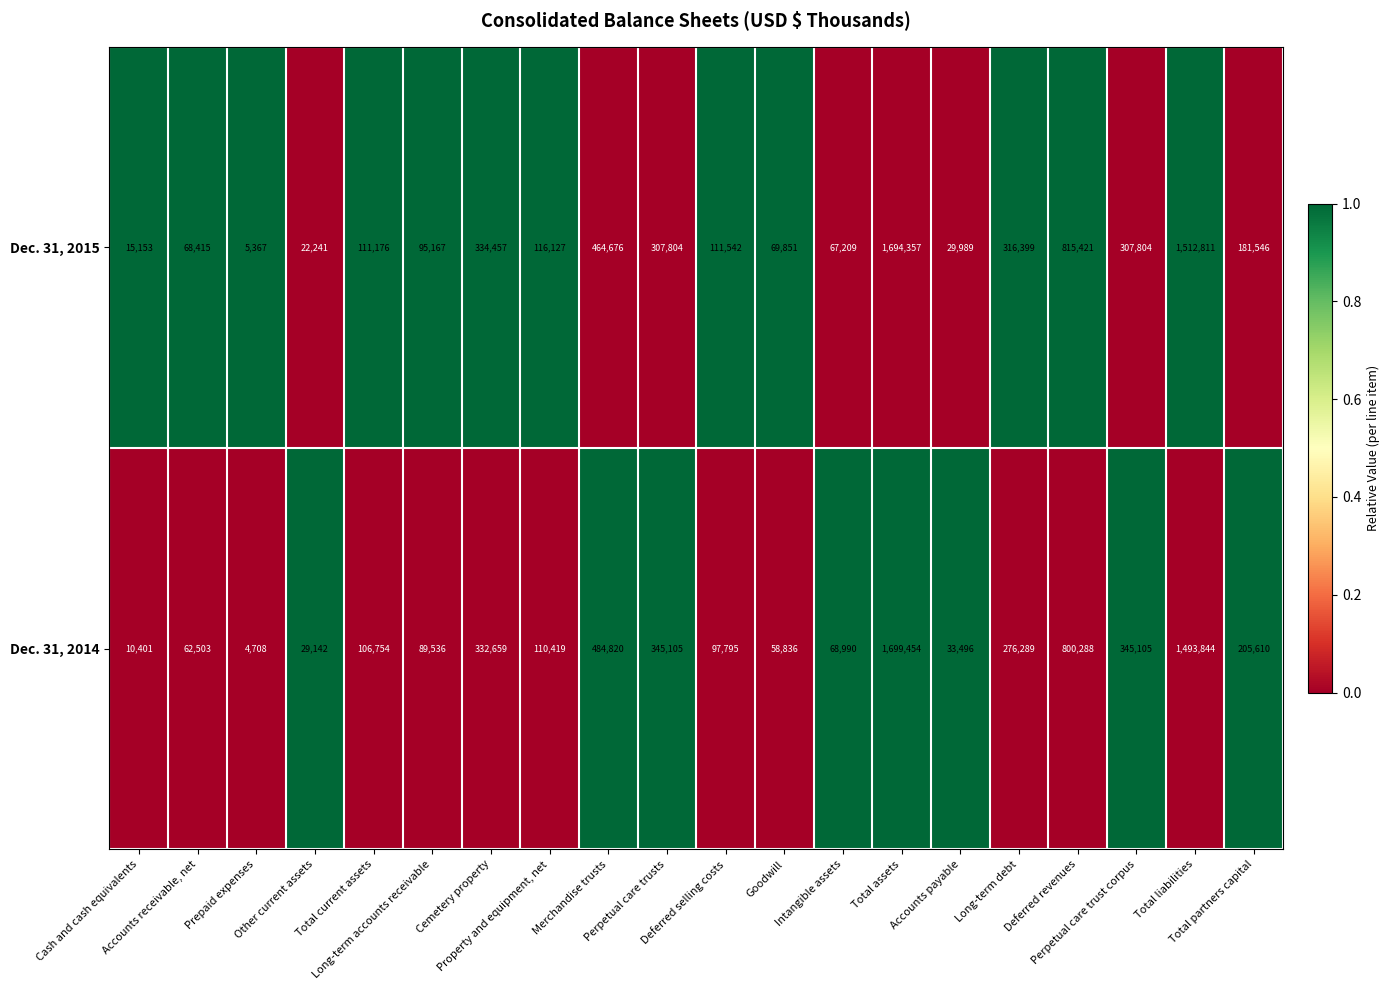

What is the maximum value shown in the chart?

1699454